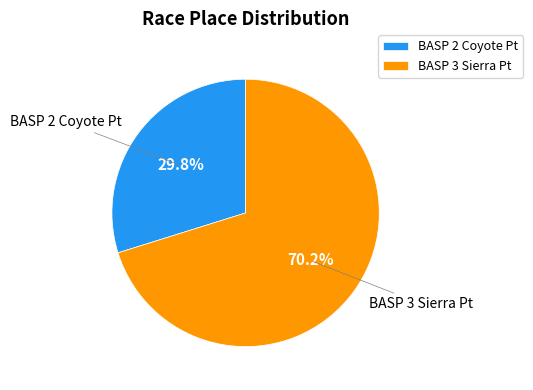

What is the ratio of the value at BASP 3 Sierra Pt to the value at BASP 2 Coyote Pt?

2.4